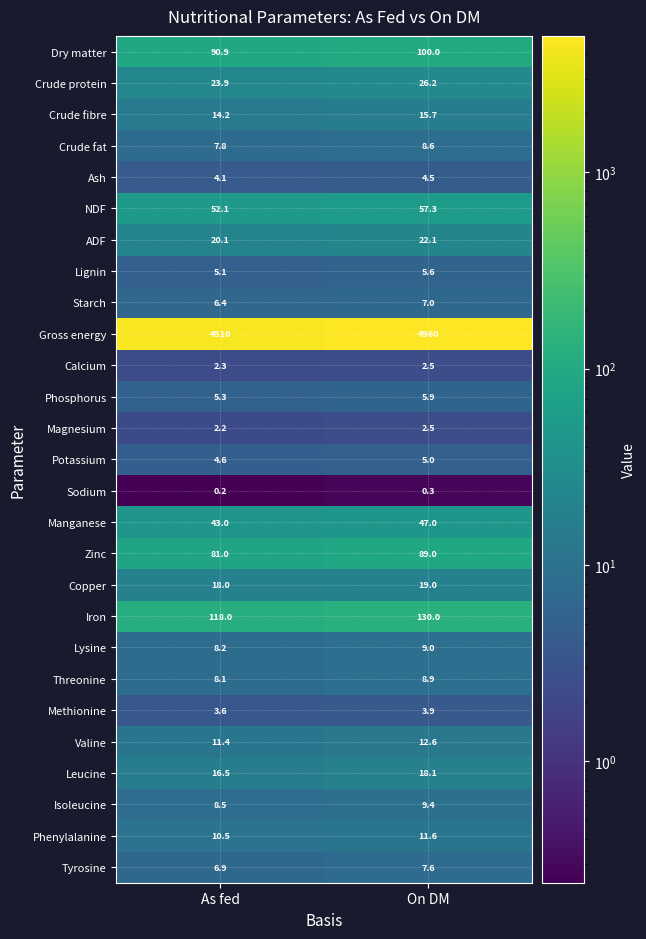

What is the difference between the maximum and minimum values in the NDF series?

5.2